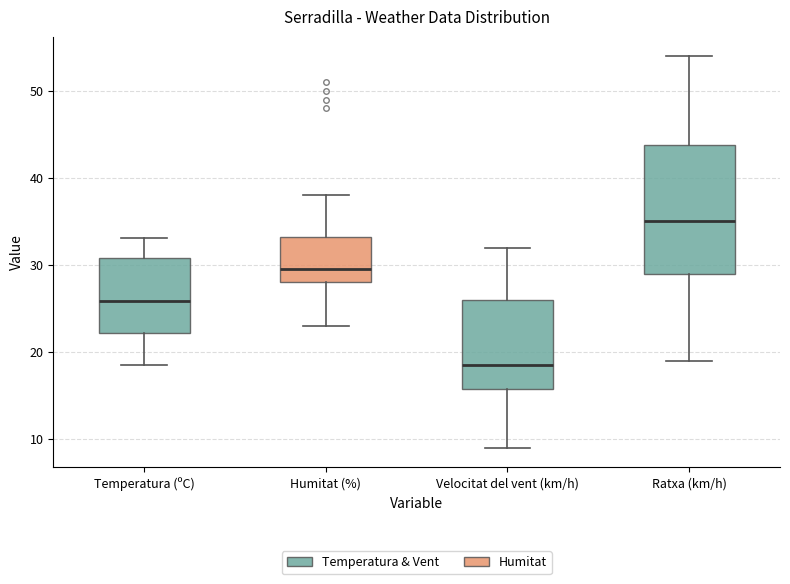

Where does the median line of the box for Ratxa (km/h) sit on the y-axis? The values are not printed on the chart, so give them approximately, as read against the axis.

35